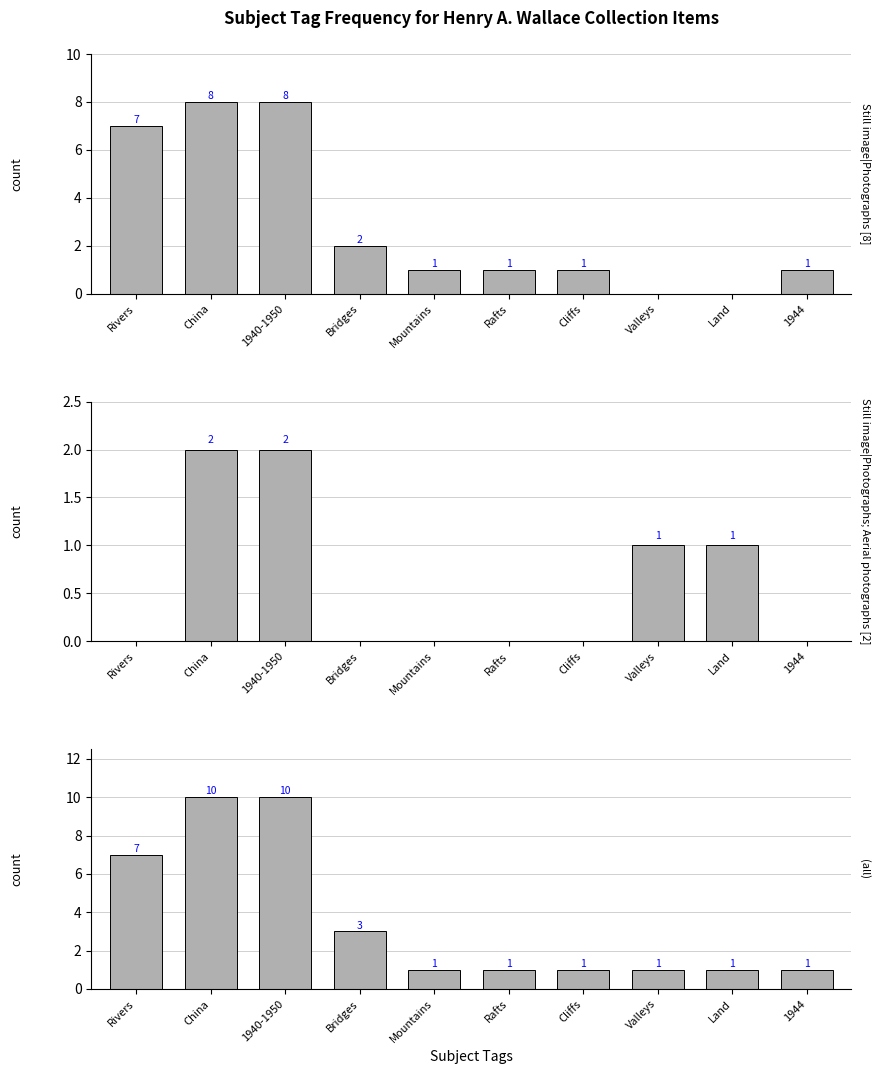

True or false: (all) has a value of 1 at Cliffs.

True